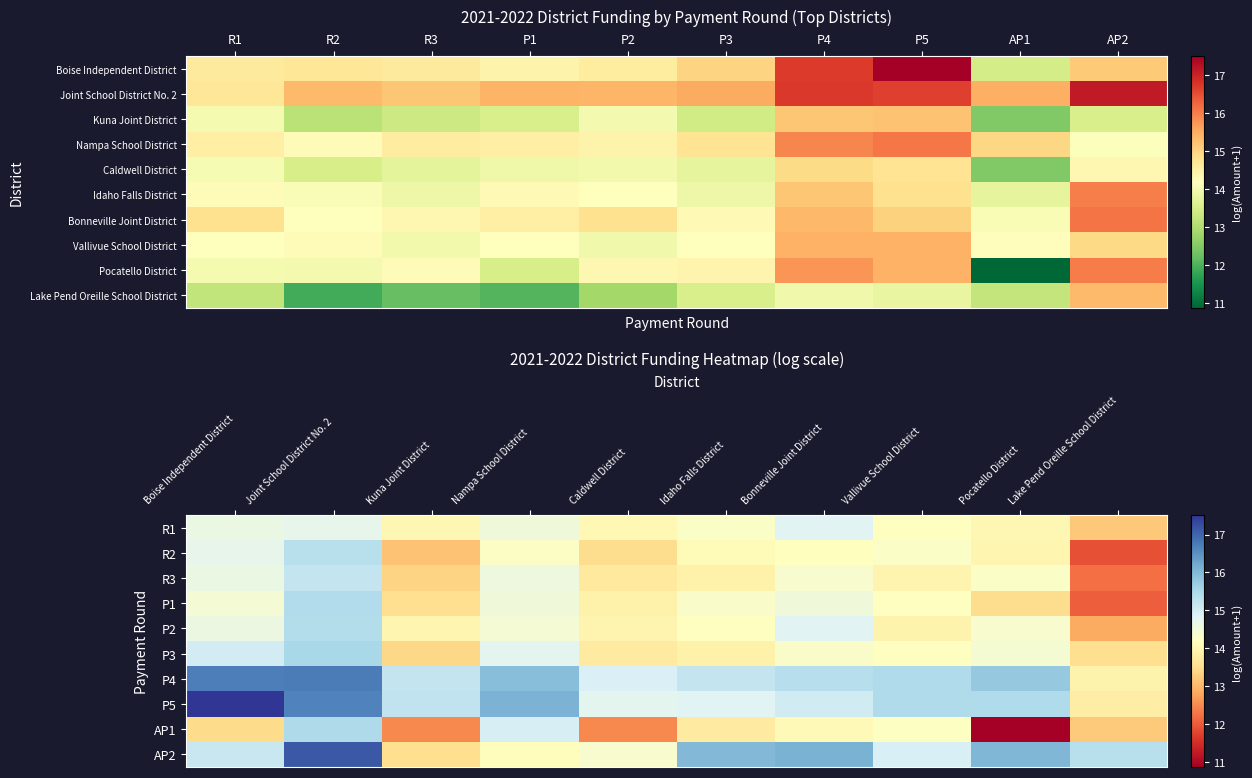

What is the sum of all R1 values?

142.4